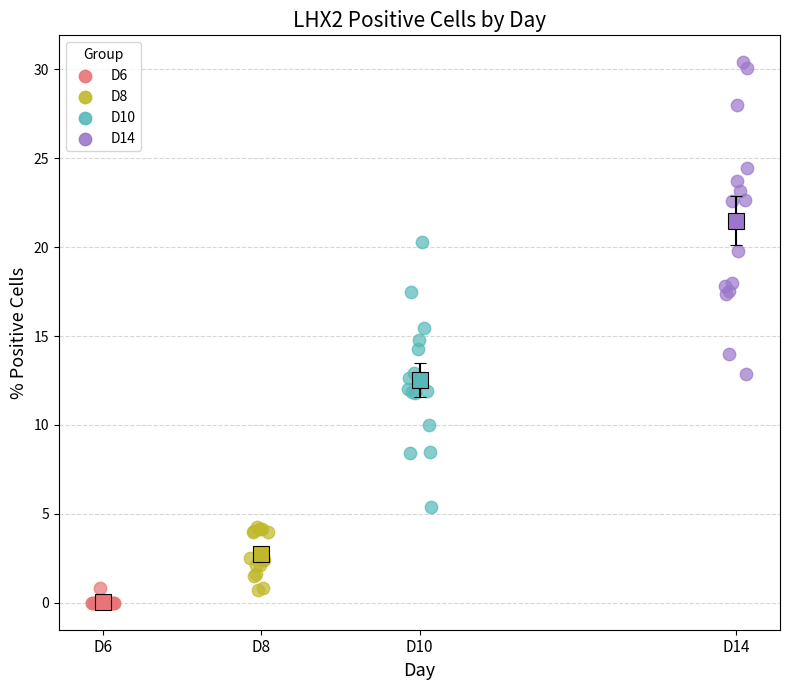

Which series has the widest spread of Y values?

D14